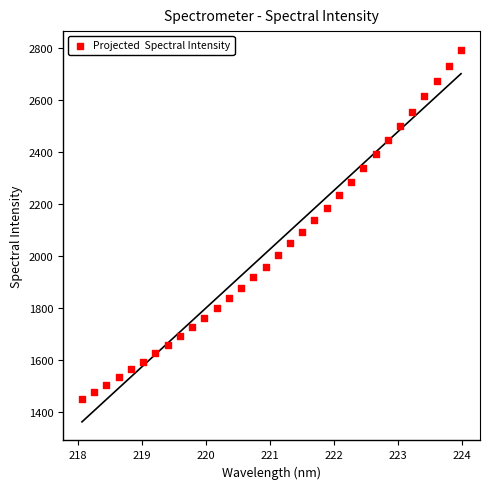

What is the range of Y values (max minus min)?

1341.7